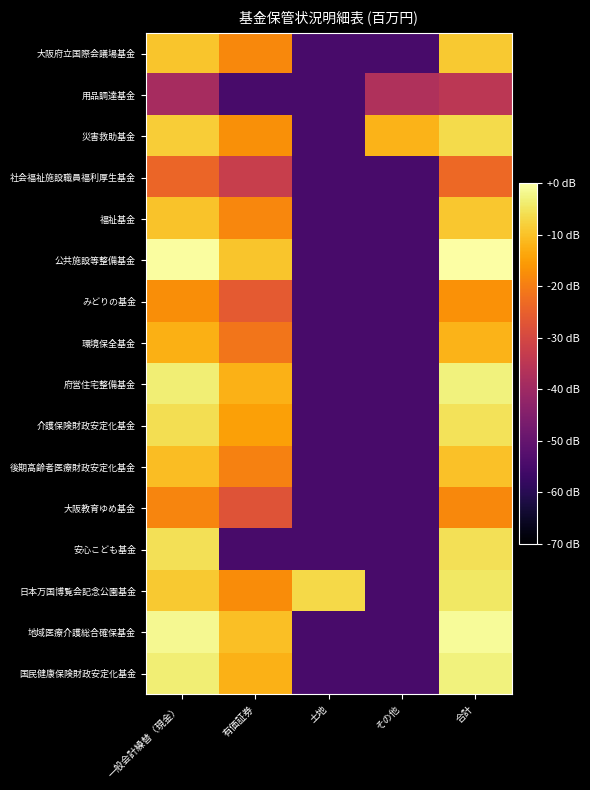

Count the number of data series in this chart.

16